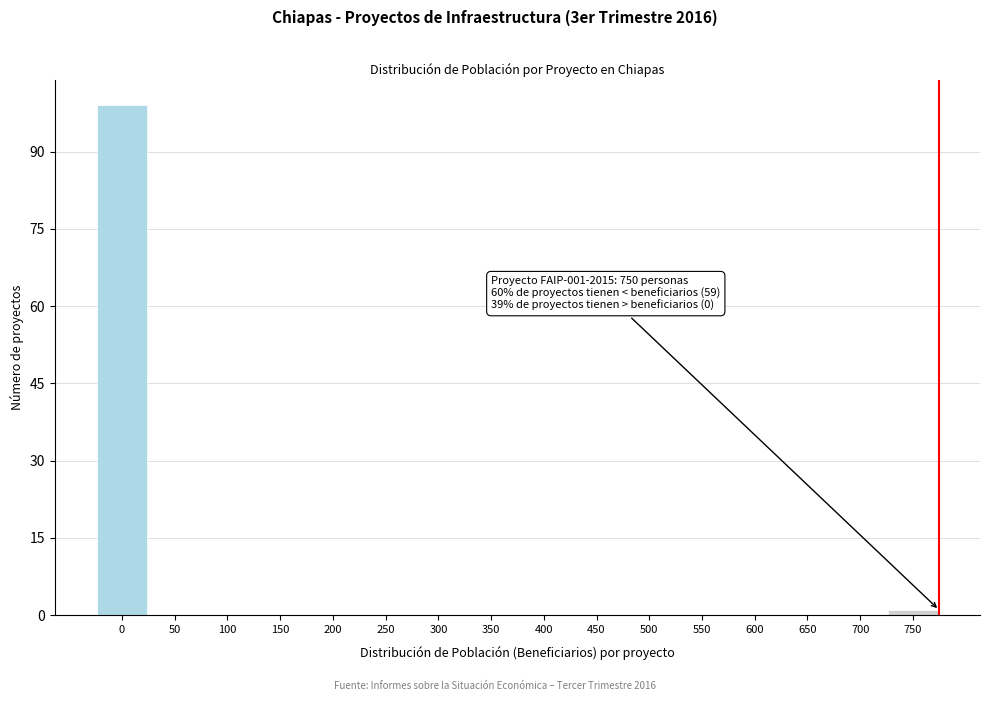

Reading right to left, extract all data points from this chart.

750=1	700=0	650=0	600=0	550=0	500=0	450=0	400=0	350=0	300=0	250=0	200=0	150=0	100=0	50=0	0=99